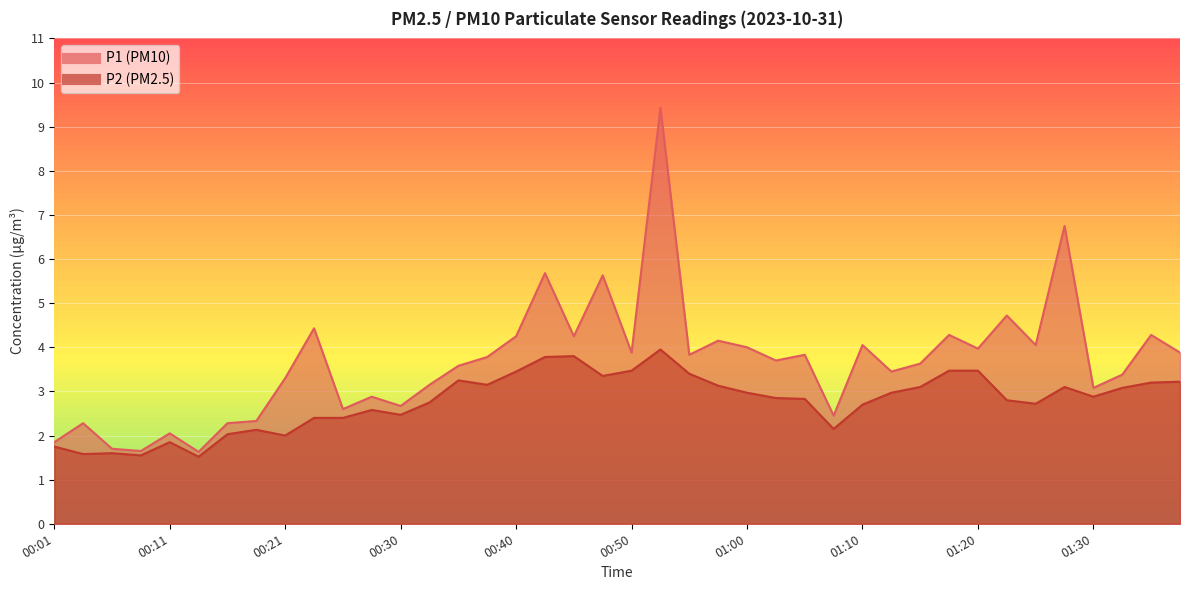

True or false: P1 has a value of 2.3 at 00:13.

False